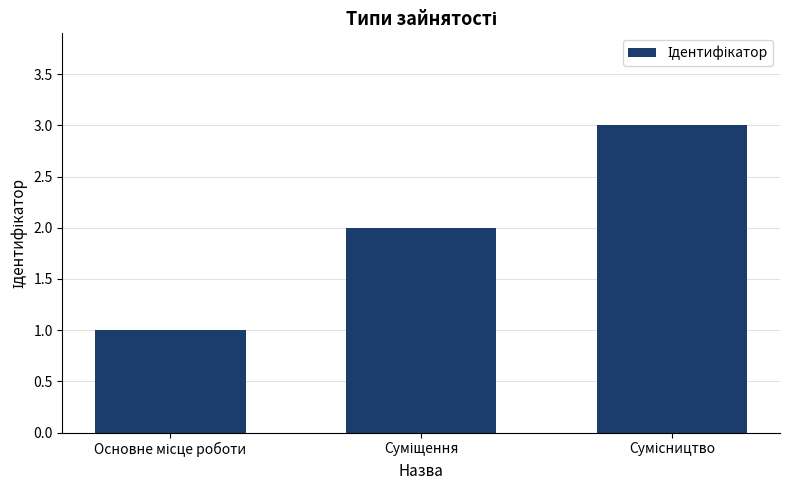

What is the sum of all values?

6